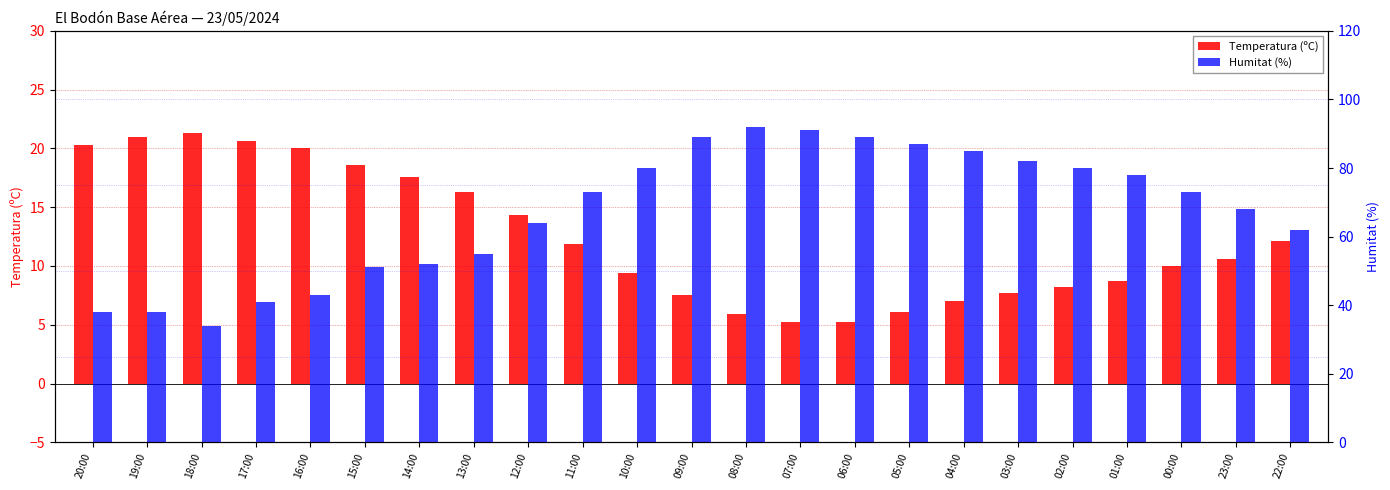

True or false: Humitat (%) has a value of 91.0 at 07:00.

True